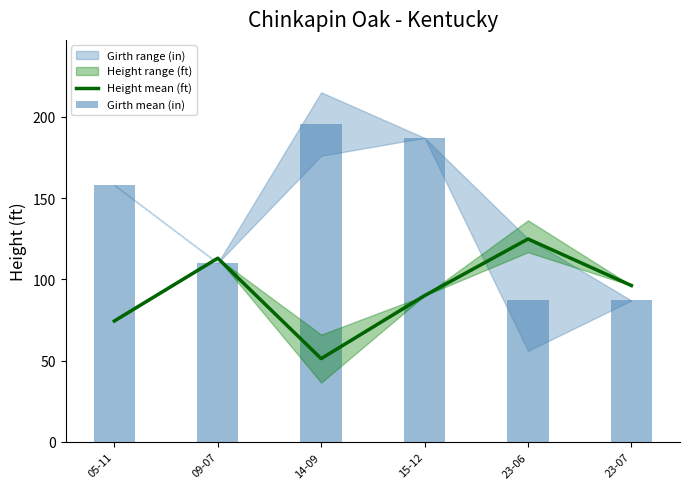

What is the difference between the second highest and second lowest values in the Height mean (ft) series?

38.6